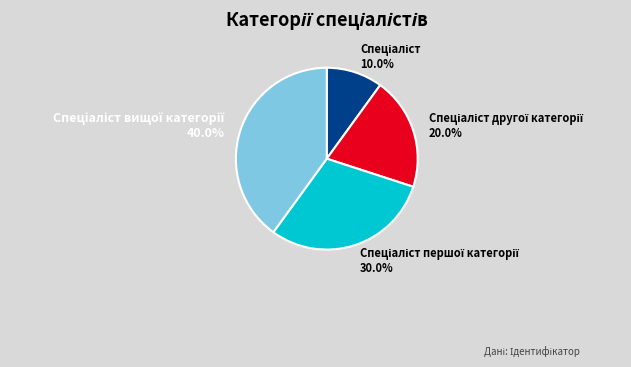

How many segments does this pie chart have?

4